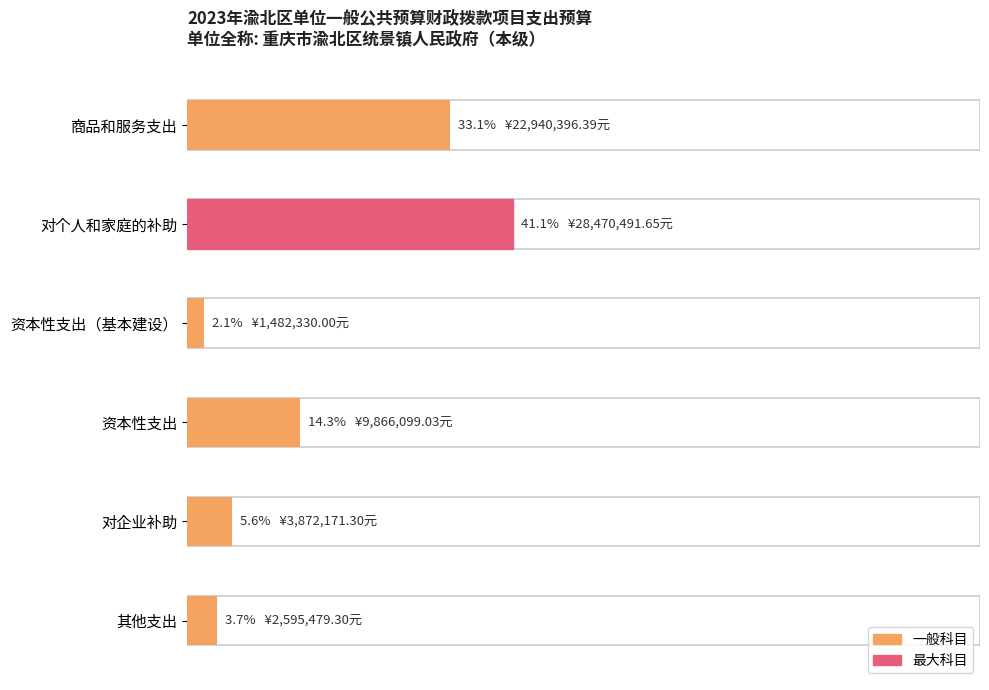

What is the average value?

16.7